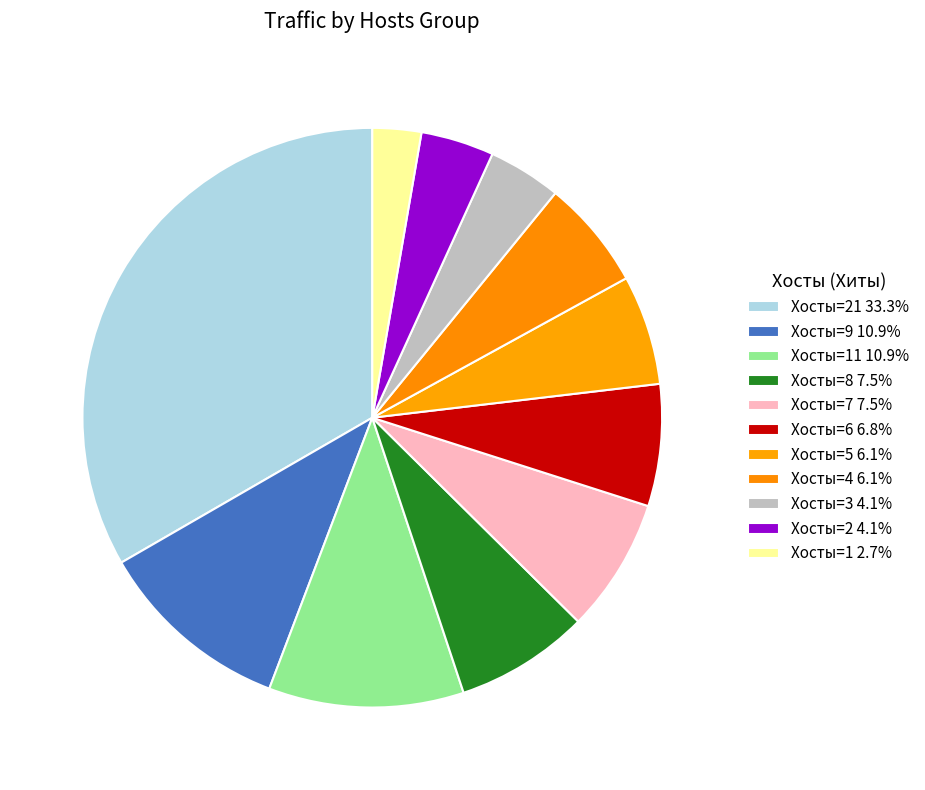

How many slices are in this pie chart?

11